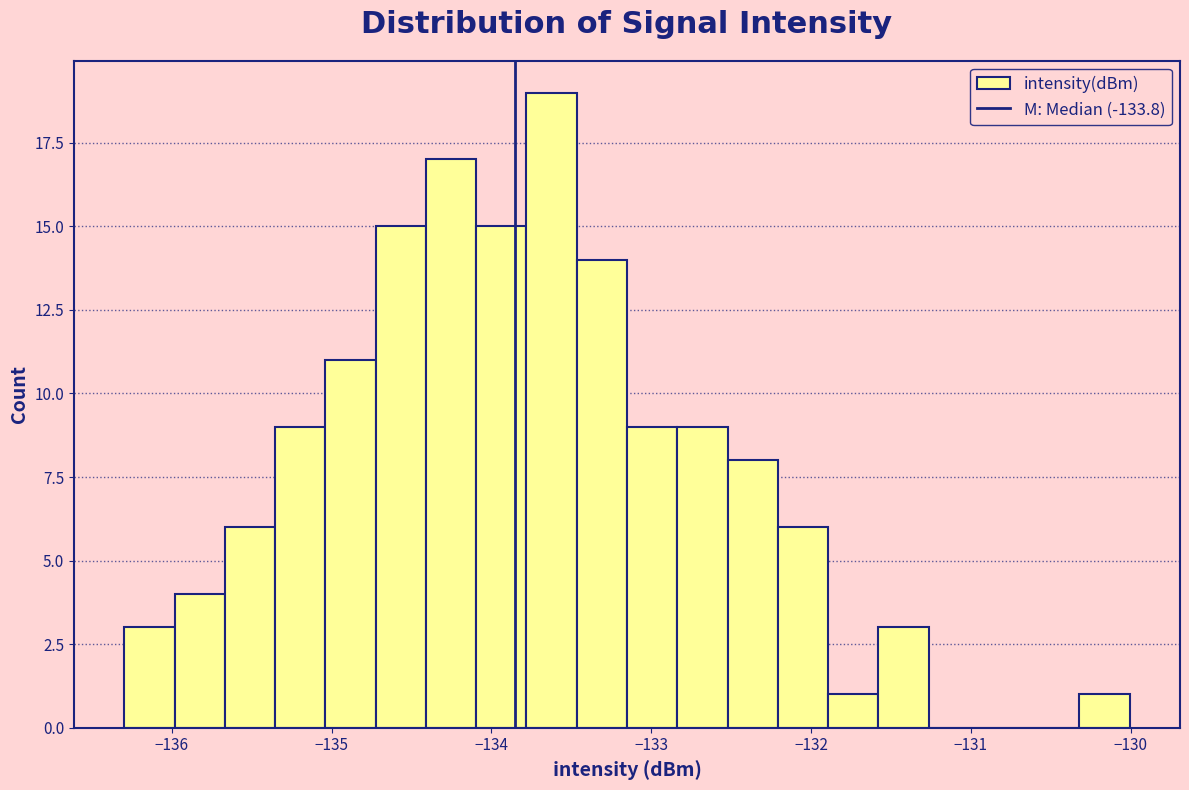

Around what value on the x-axis is the tallest bar? Give the approximate position of its centre, as read against the axis.

-133.6